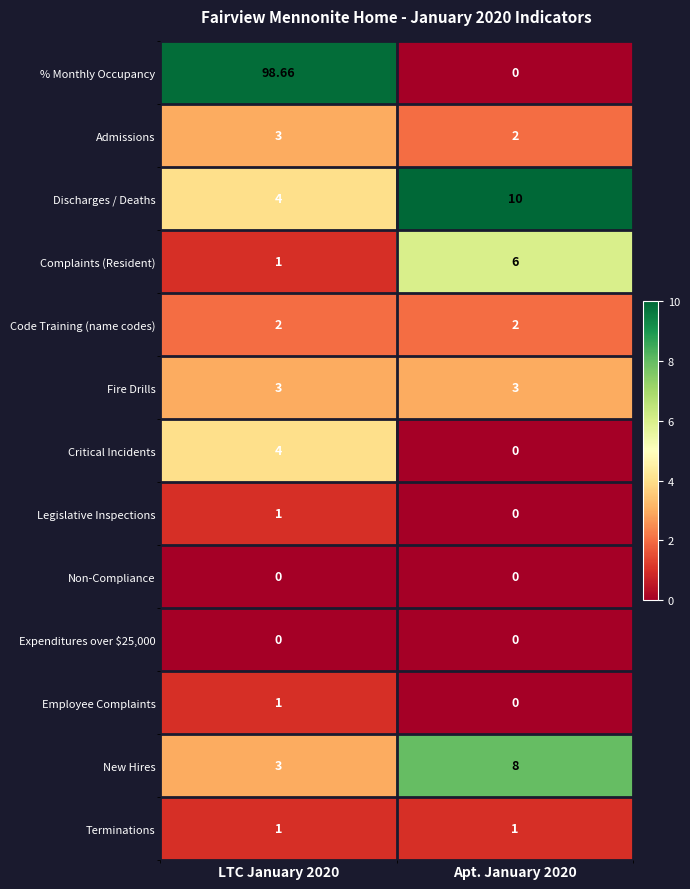

Which series changed the most between LTC January 2020 and Apt. January 2020?

% Monthly Occupancy